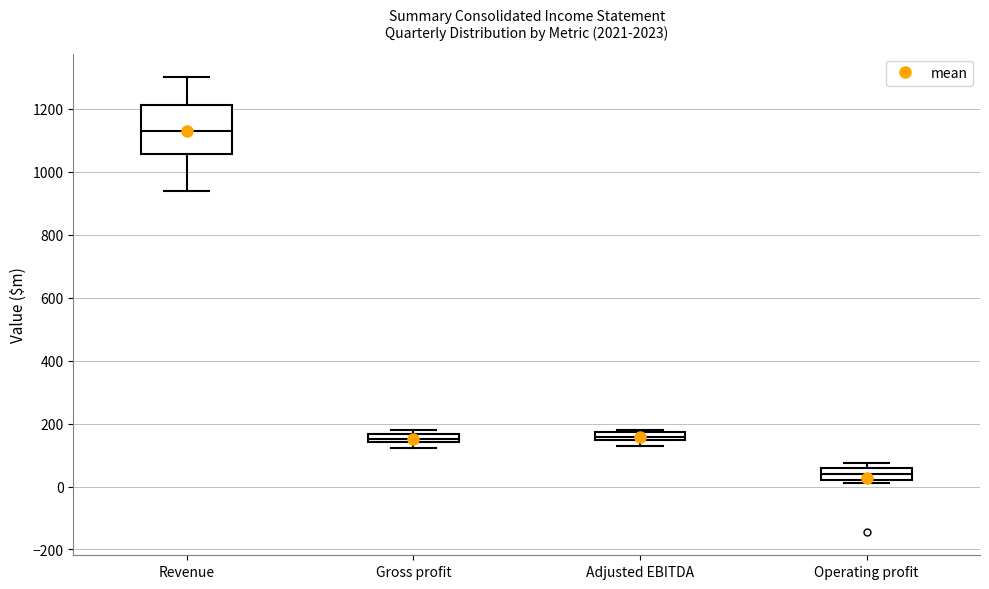

Where is the upper edge of the box for Adjusted EBITDA on the y-axis? The values are not printed on the chart, so give them approximately, as read against the axis.

180